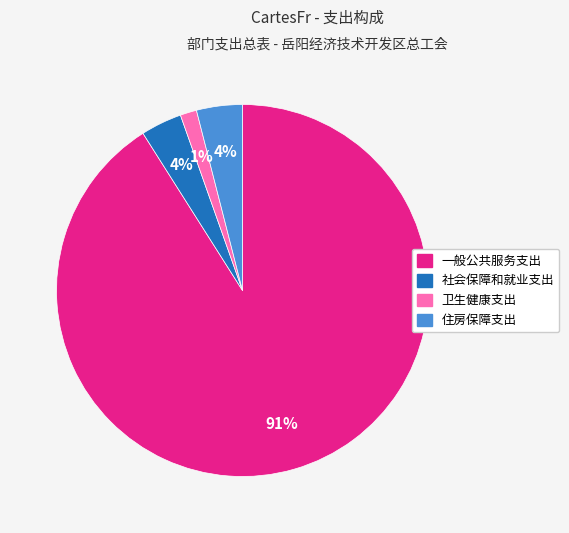

What is the smallest slice in the pie chart?

卫生健康支出